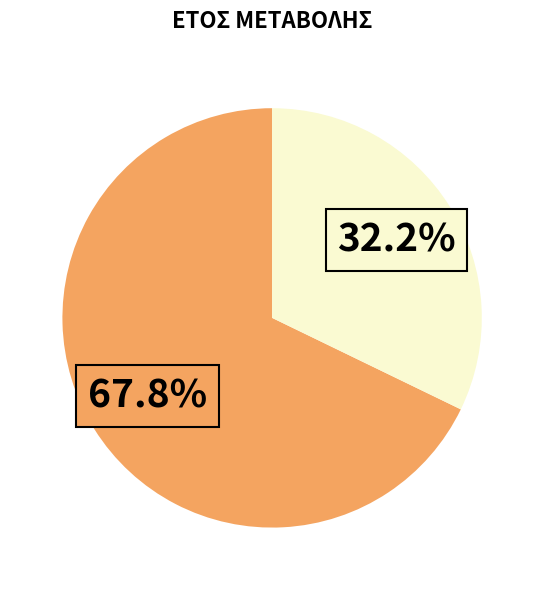

Does any single category account for the majority?

Yes